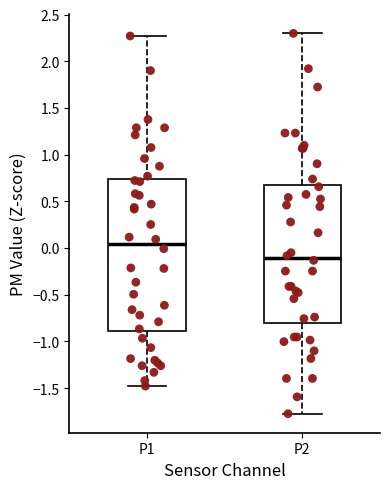

Reading left to right, transcribe this box plot: for each box, give where its median line is, the range the box spans, and where its two whiskers end, as read against the y-axis. The values are not printed on the chart, so give them approximately, as read against the axis.

P1: median 0.05, box -0.90 to 0.75, whiskers -1.50 to 2.25
P2: median -0.10, box -0.80 to 0.70, whiskers -1.75 to 2.30